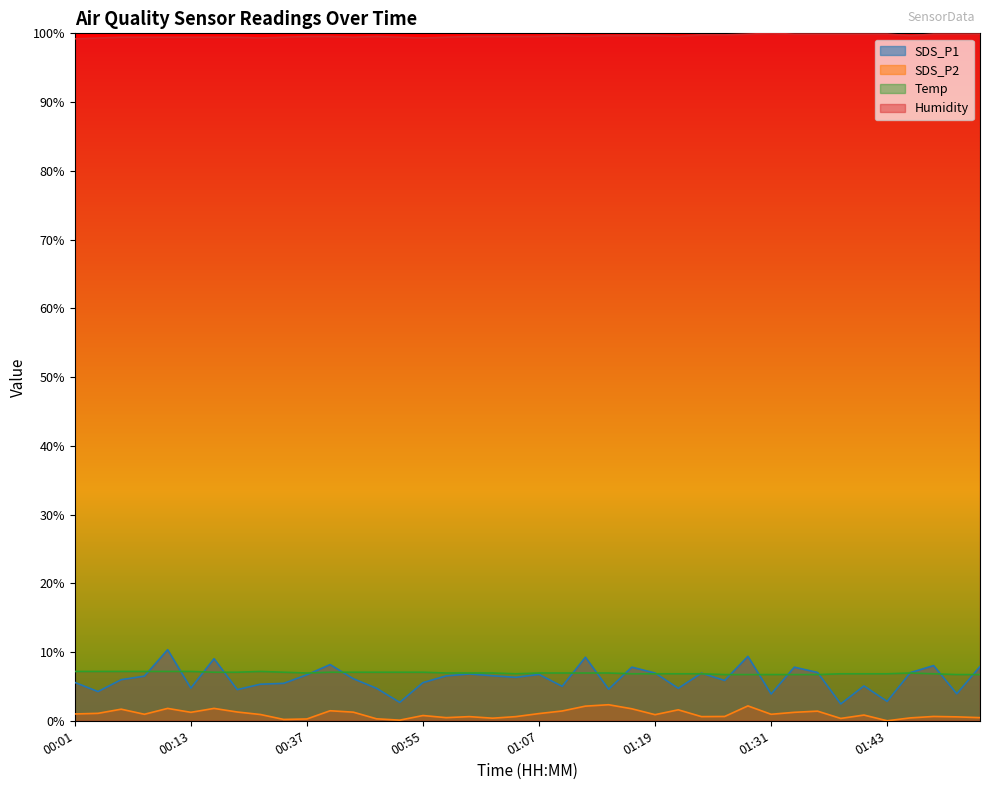

Reading left to right, transcribe all the data shown in this chart.

SDS_P1: 5.6	4.2	6.0	6.5	10.3	4.7	9.0	4.5	5.3	5.4	6.7	8.2	6.1	4.7	2.7	5.5	6.5	6.8	6.5	6.3	6.7	5.0	9.2	4.6	7.8	6.9	4.7	6.9	5.9	9.4	3.9	7.8	7.0	2.4	5.1	2.8	7.0	8.0	3.9	7.9
SDS_P2: 1.0	1.1	1.7	0.9	1.8	1.2	1.8	1.3	0.9	0.2	0.3	1.5	1.3	0.3	0.1	0.8	0.5	0.6	0.4	0.6	1.0	1.4	2.1	2.3	1.7	0.9	1.6	0.6	0.6	2.2	0.9	1.2	1.4	0.3	0.8	0.0	0.4	0.6	0.6	0.5
Temp: 7.2	7.2	7.2	7.2	7.2	7.2	7.1	7.1	7.2	7.1	6.9	7.1	7.1	7.1	7.1	7.1	6.9	6.9	6.9	6.8	6.9	6.9	6.9	6.9	6.8	6.8	6.8	6.8	6.7	6.7	6.7	6.7	6.7	6.8	6.8	6.8	6.9	6.8	6.7	6.7
Humidity: 99.2	99.3	99.4	99.4	99.4	99.4	99.4	99.4	99.3	99.4	99.5	99.5	99.4	99.5	99.4	99.3	99.4	99.5	99.5	99.5	99.5	99.7	99.5	99.7	99.7	99.7	99.5	99.8	99.8	99.9	100.0	99.9	99.9	99.9	99.9	99.9	99.7	99.9	99.9	99.9